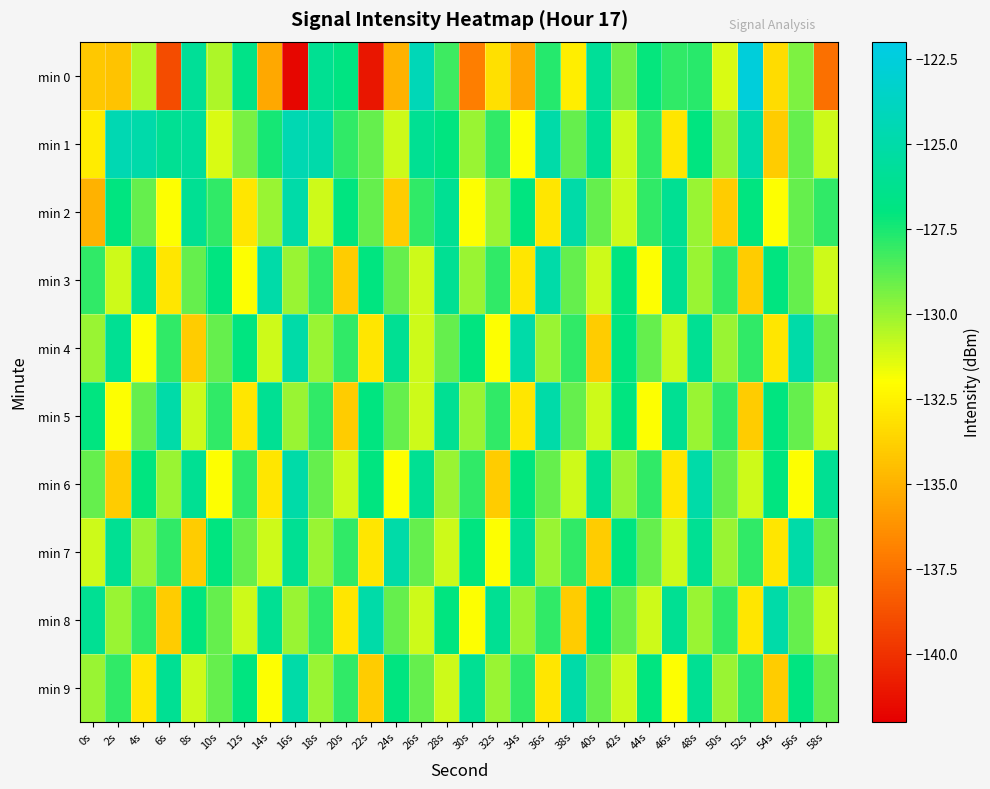

How many series are shown in this chart?

10